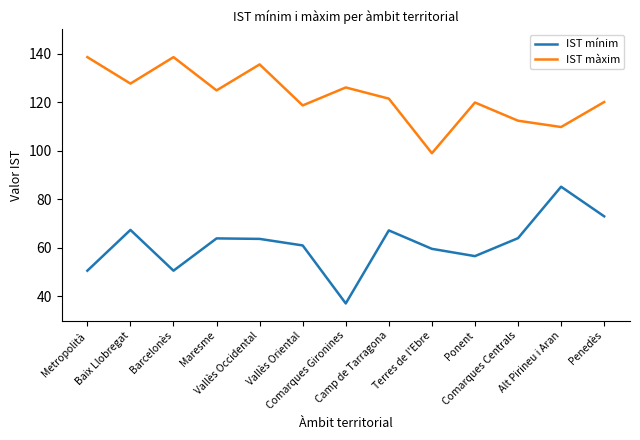

Read the IST mínim value at Terres de l'Ebre.

59.6